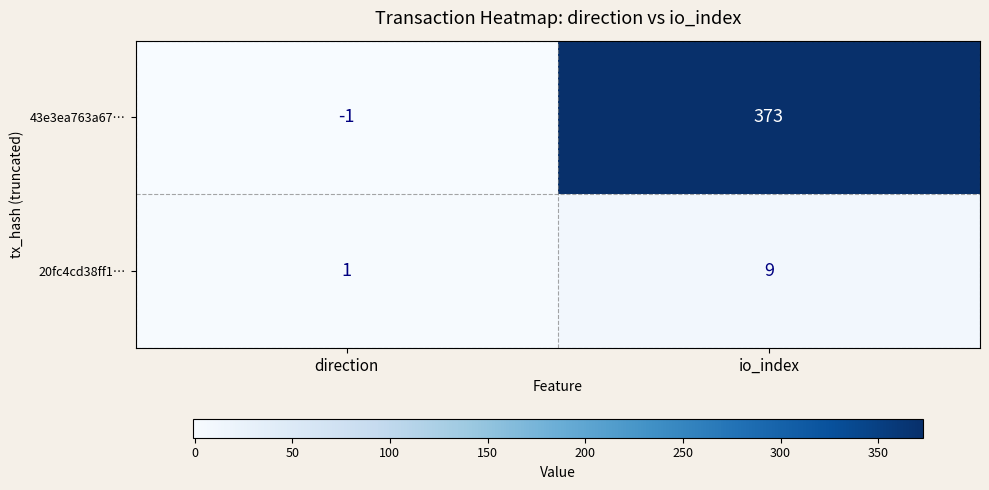

What is the total value across all series at io_index?

382